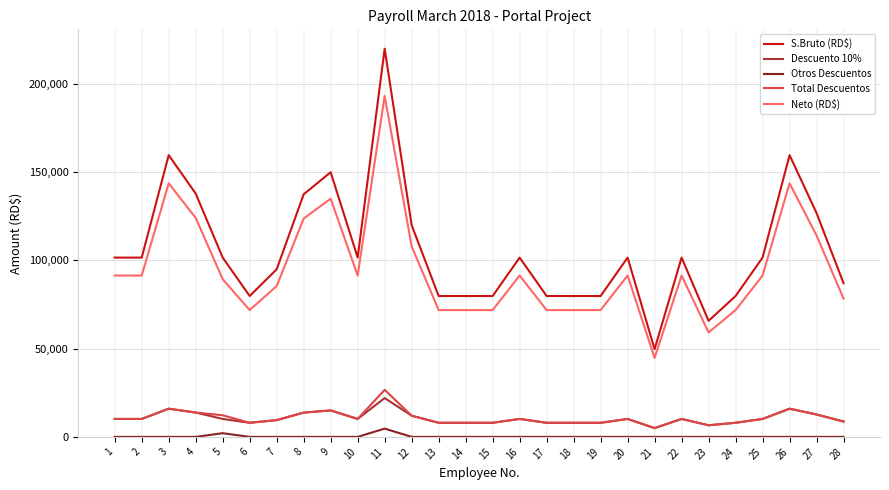

What is the maximum value shown in the chart?

220000.0